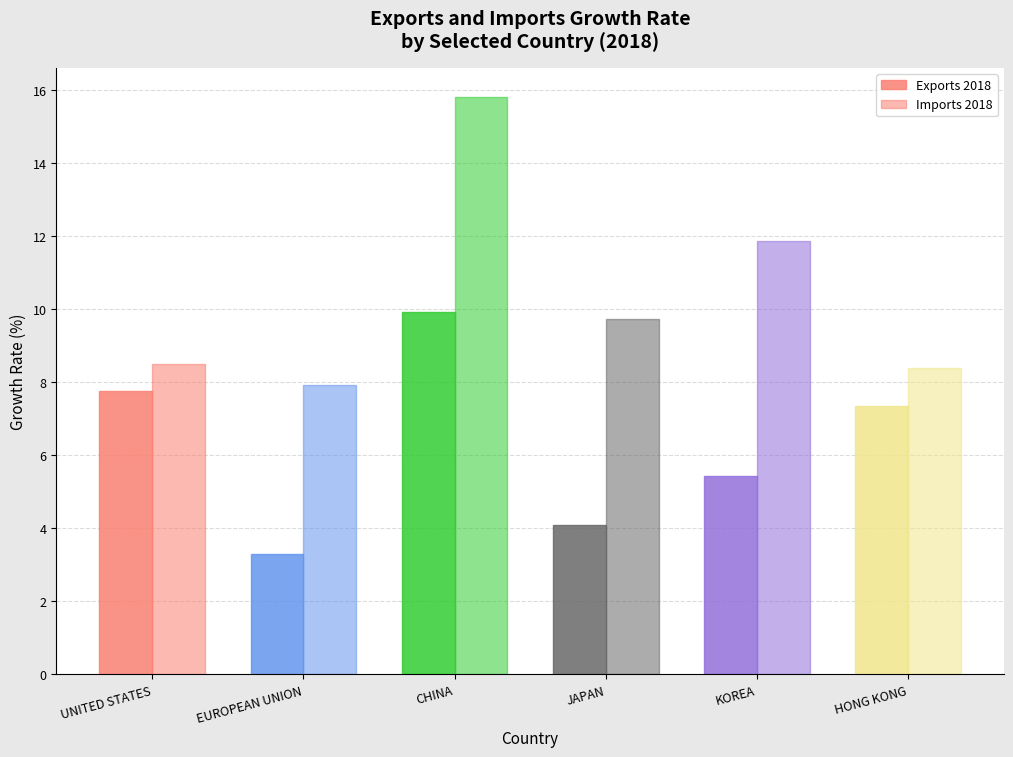

What is the difference between the second highest and minimum values in the Exports 2018 series?

4.5